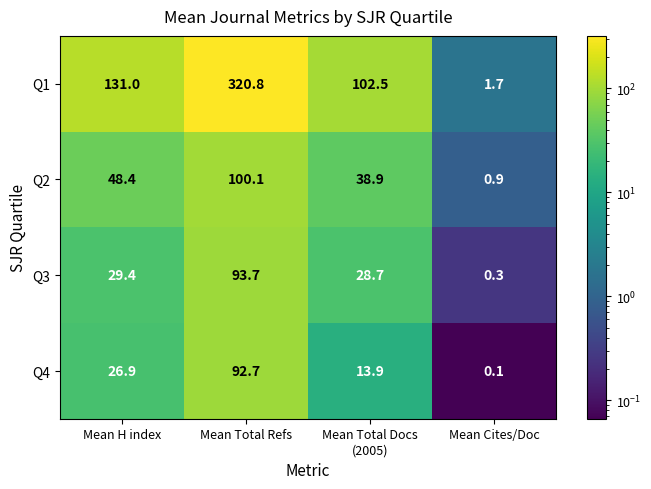

Which series has the largest range (max minus min)?

Q1